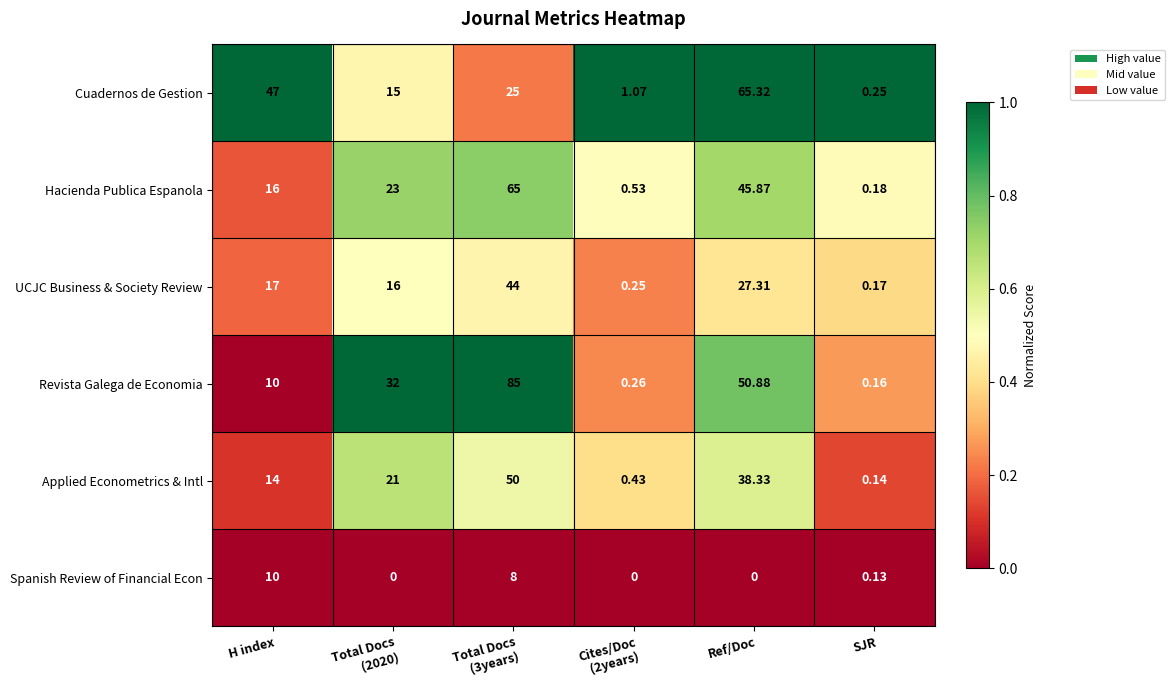

What is the greatest value displayed?

85.0